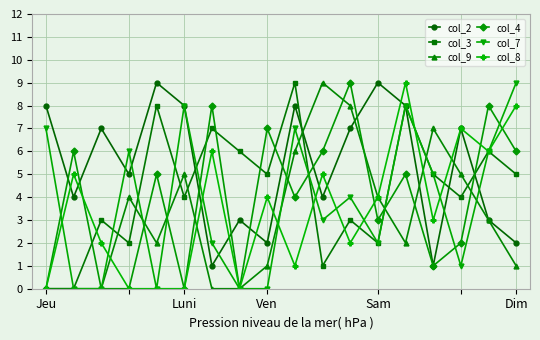

What is the maximum value shown in the chart?

9